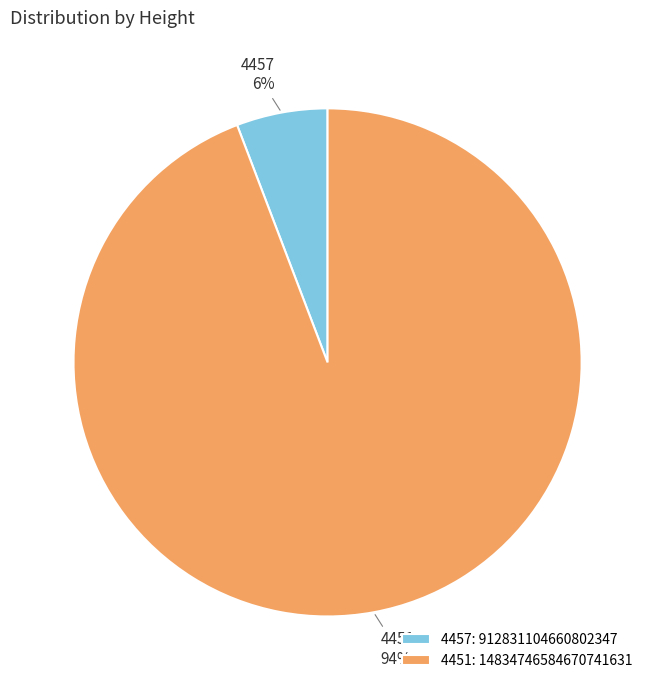

Rank the categories by value from lowest to highest.

4457, 4451